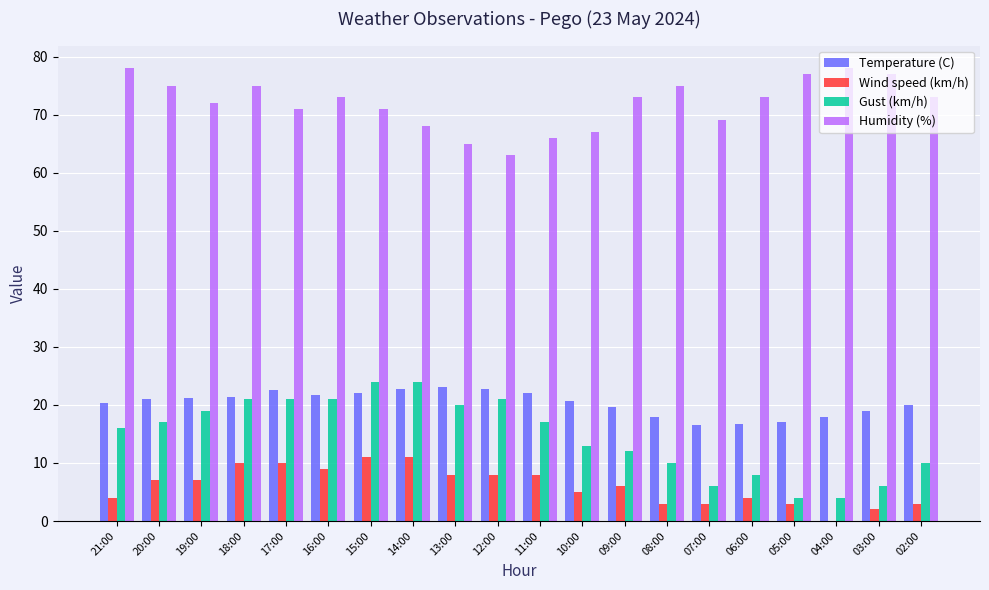

What is the sum of all Temperature (C) values?

405.8